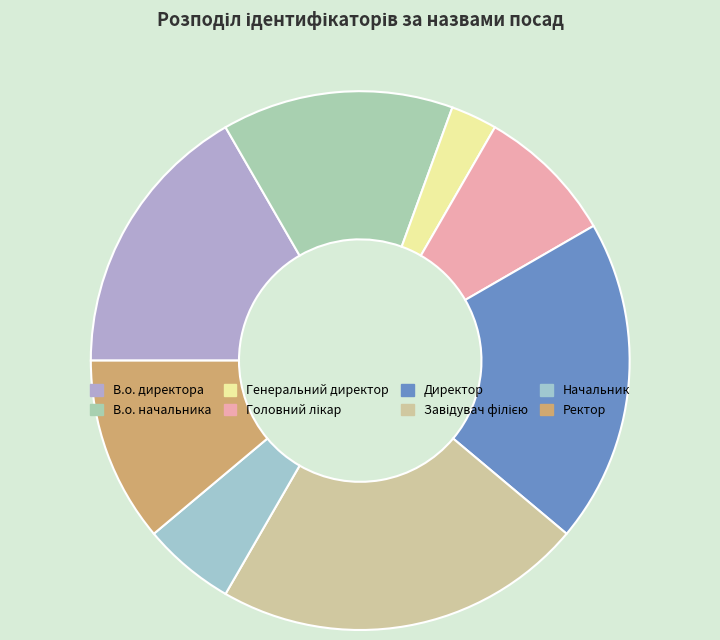

What is the change in value from Генеральний директор to Завідувач філією?

+7